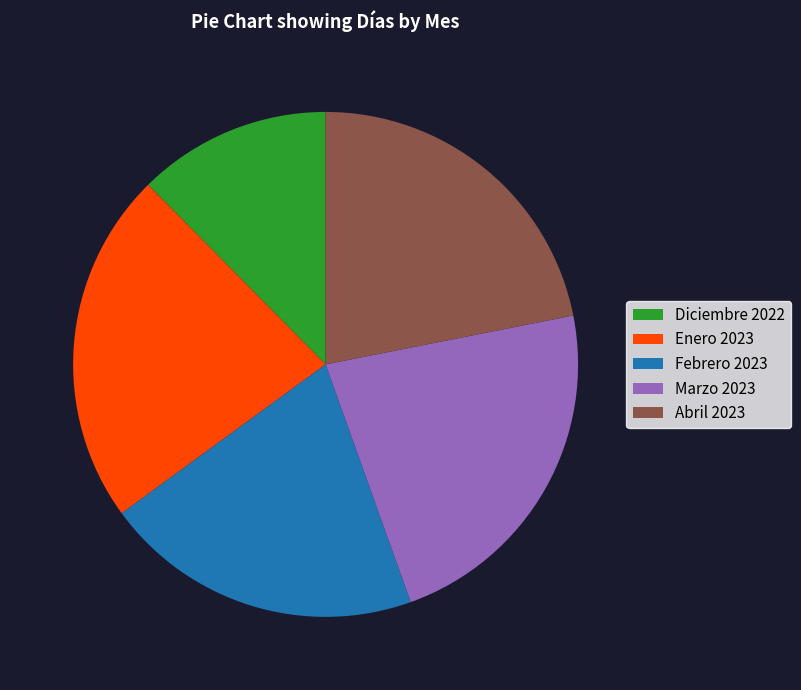

What is the smallest slice in the pie chart?

Diciembre 2022